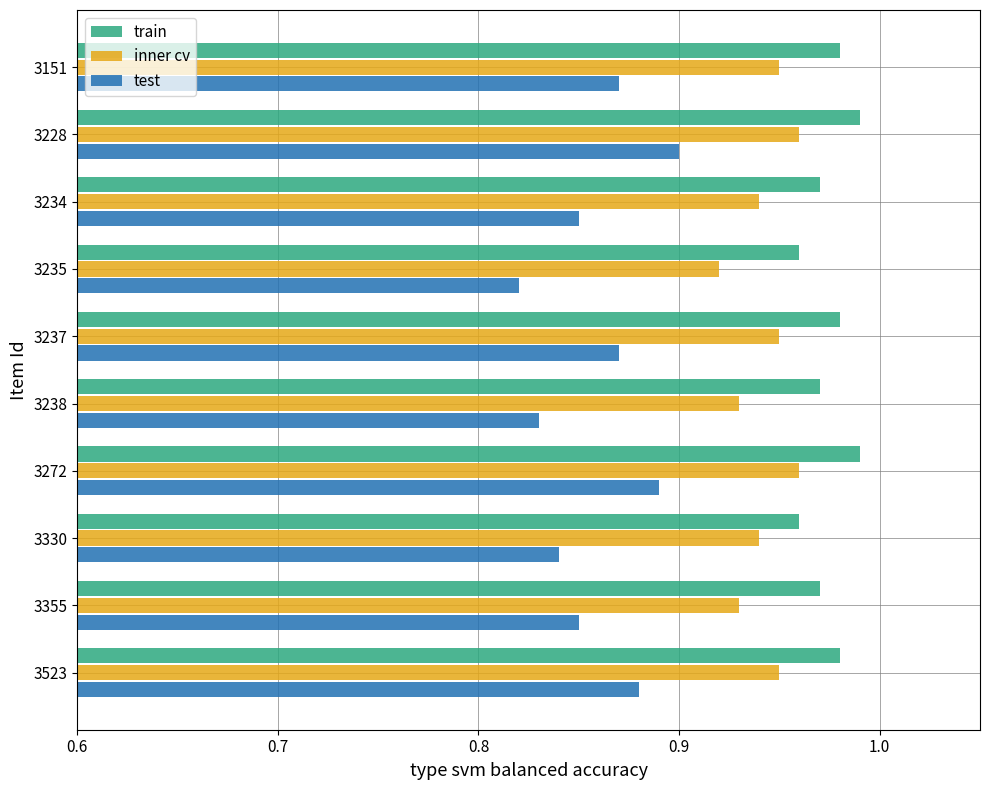

What is the total value across all series at 3228?

2.9